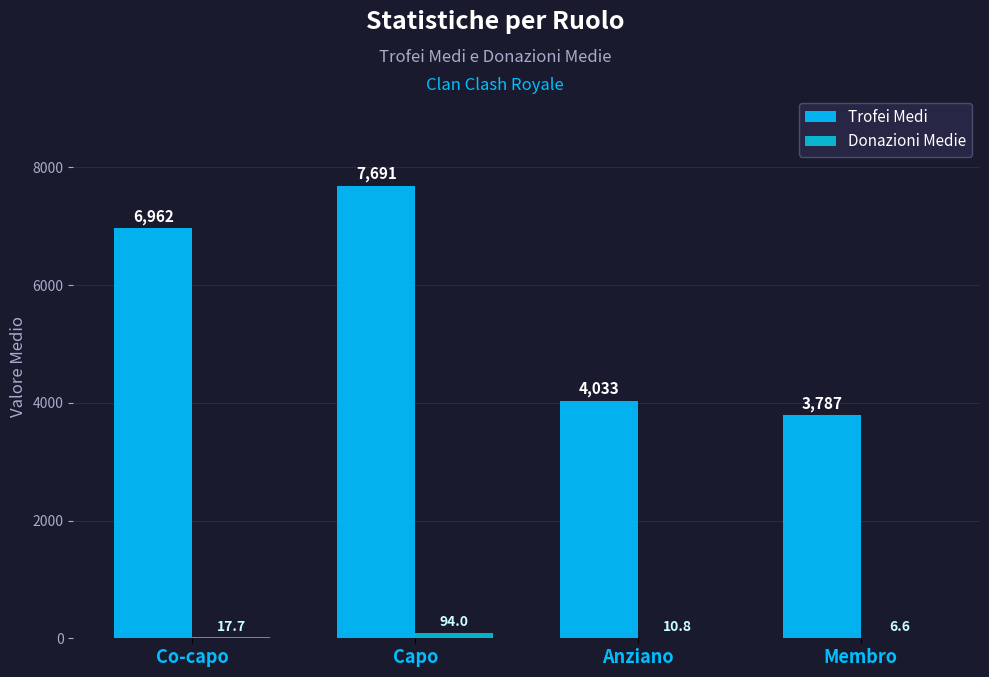

Count the number of data series in this chart.

2